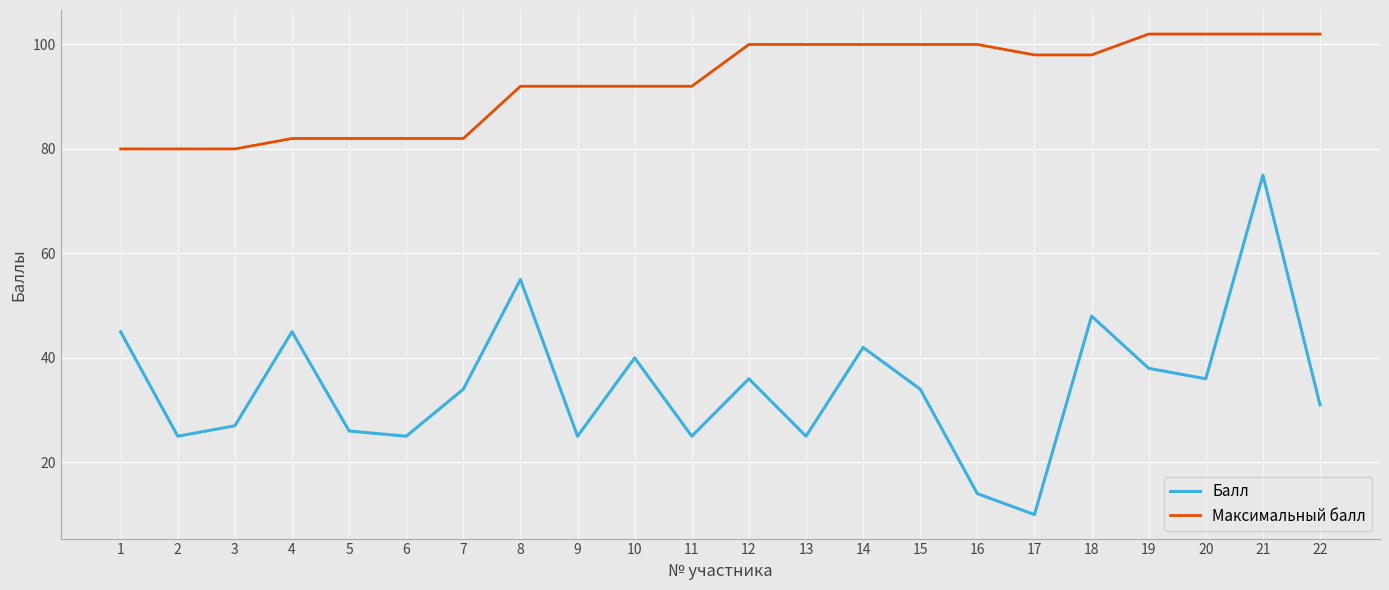

Which category has the lowest value across all series?

17